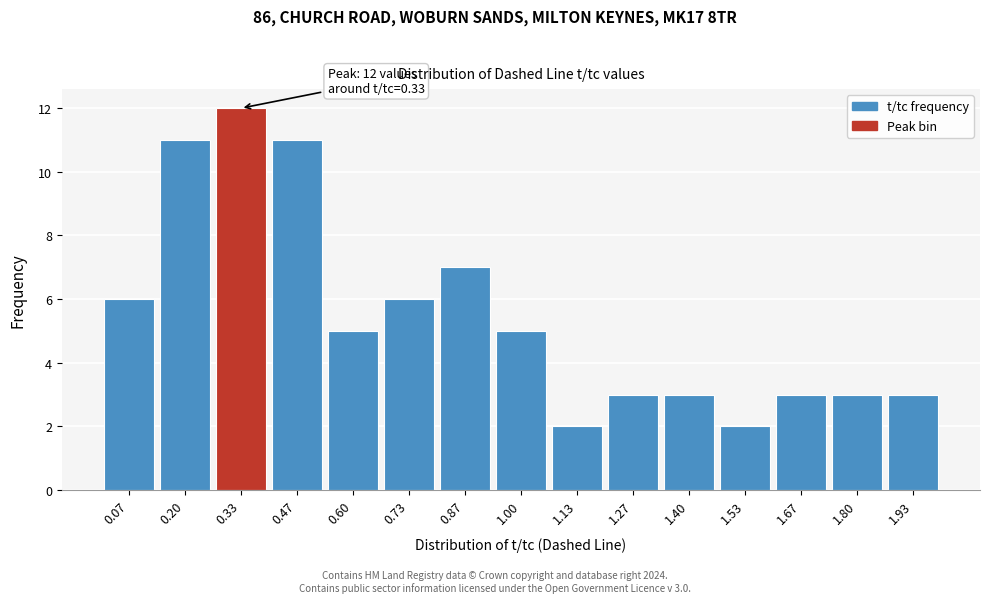

Which range on the x-axis has the tallest bar?

0.26 to 0.40